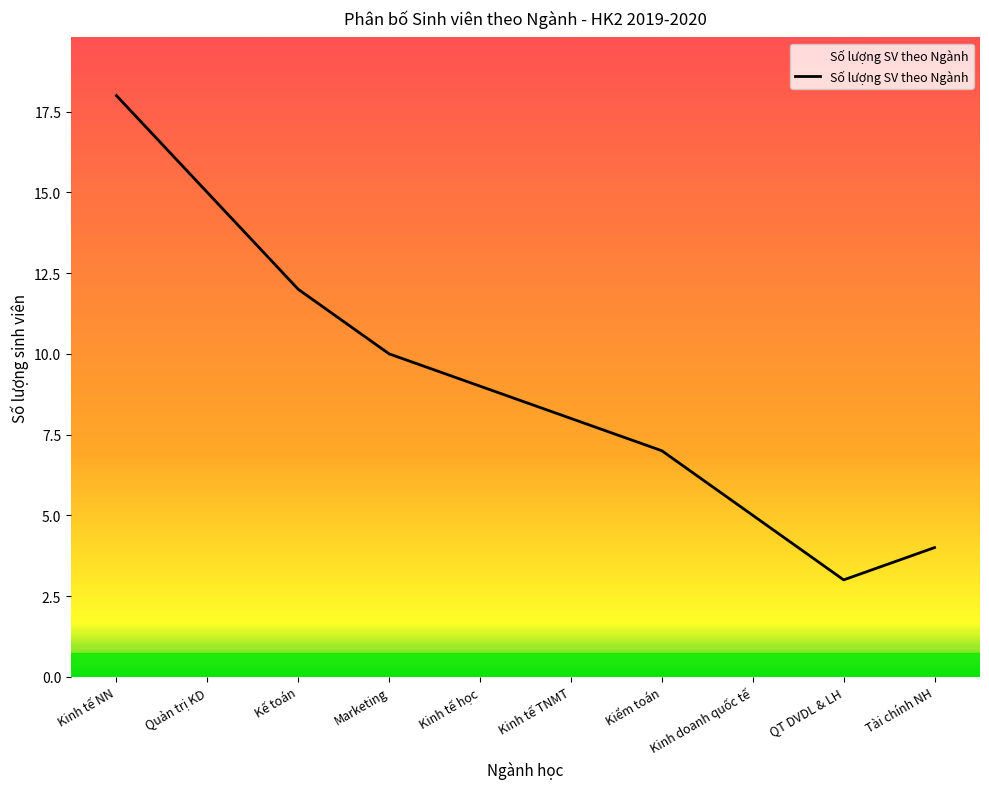

True or false: the data has more than 1 interior local peaks.

False